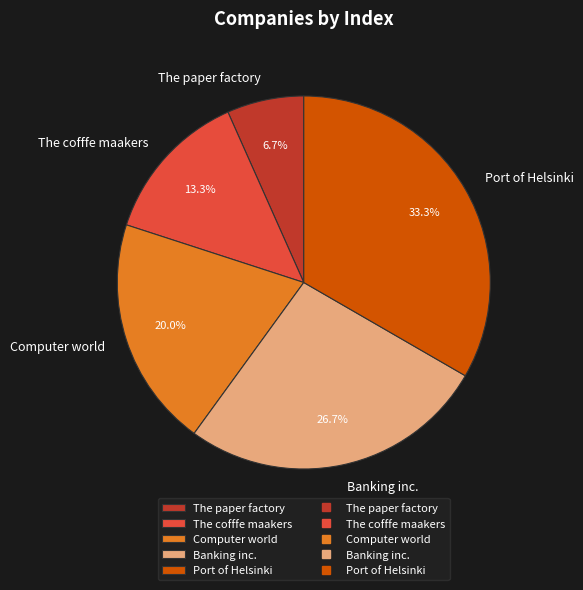

Does The paper factory represent more than half of the total?

No